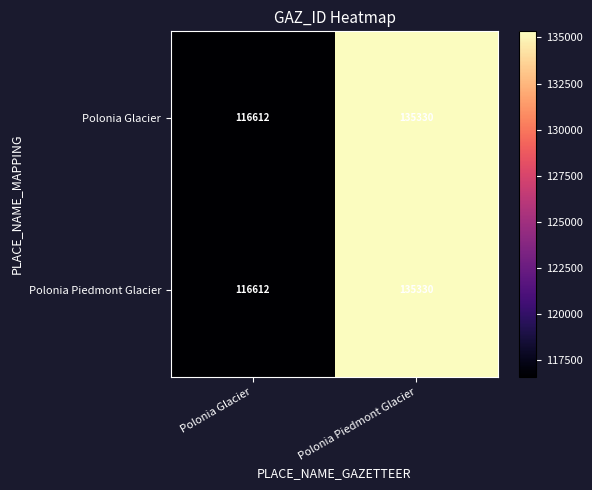

Read the Polonia Piedmont Glacier value at Polonia Glacier.

116612